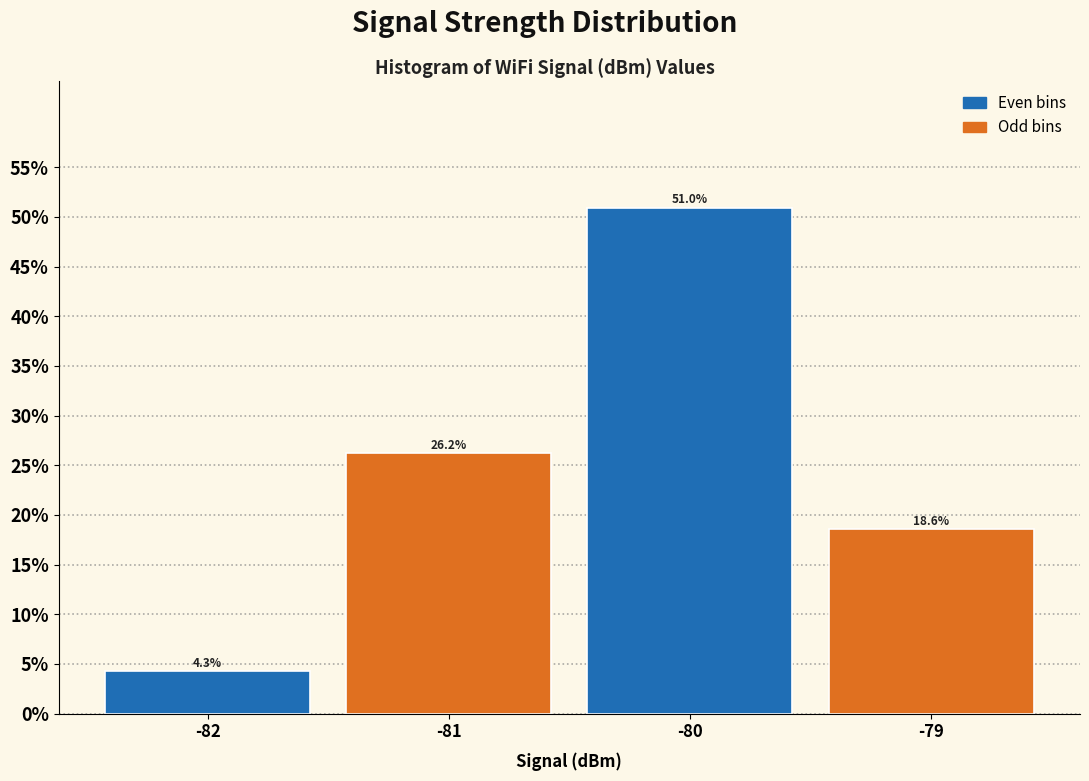

What is the height of the bar covering -80.5 to -79.5 on the x-axis?

51.0